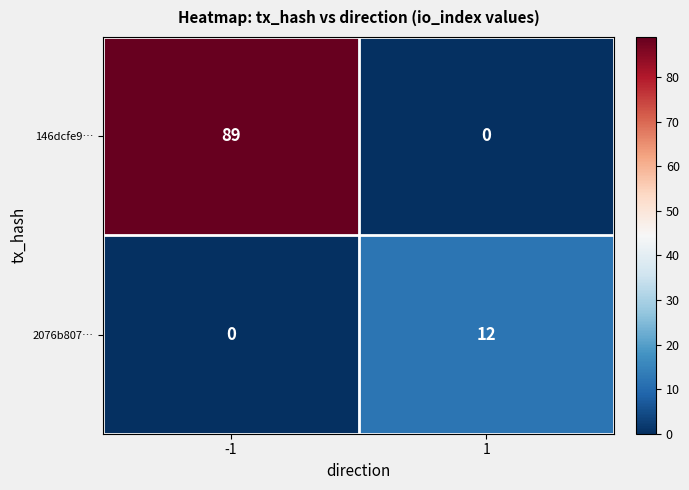

Which series changed the most between -1 and 1?

146dcfe9…